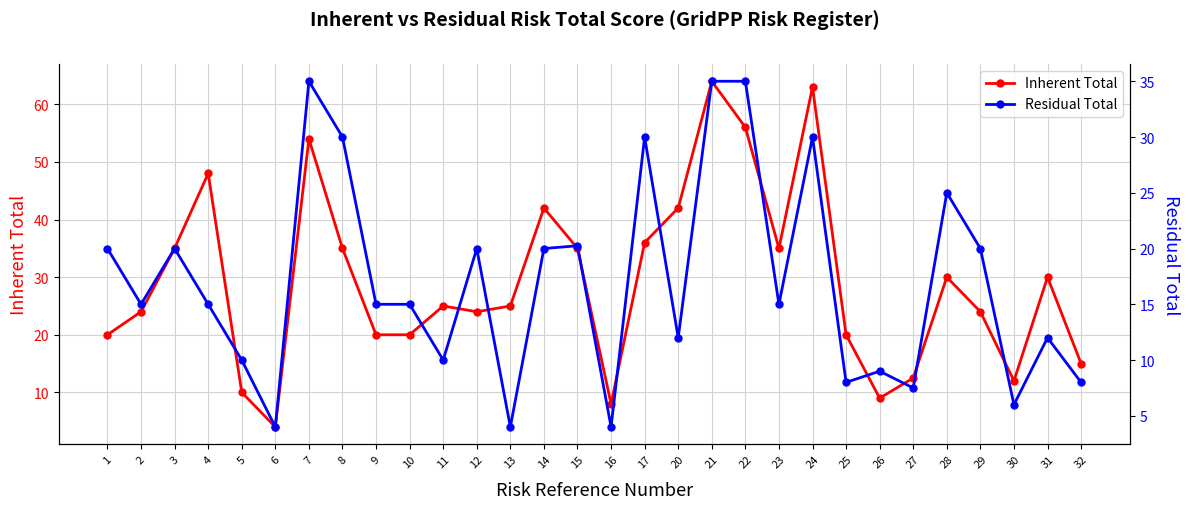

Between 6 and 8, which series saw the biggest shift?

Inherent Total